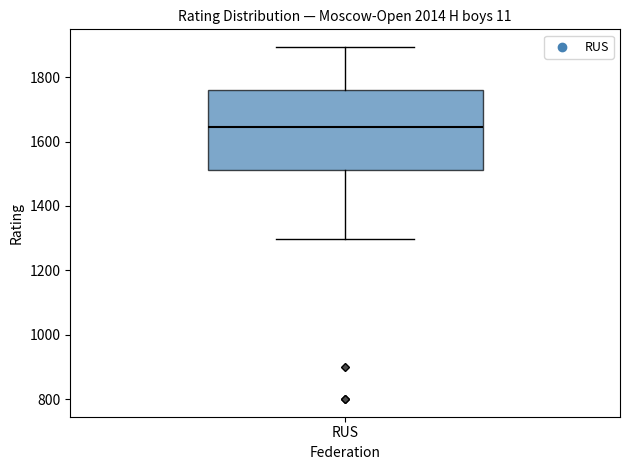

Where does the median line of the box for RUS sit on the y-axis? The values are not printed on the chart, so give them approximately, as read against the axis.

1640